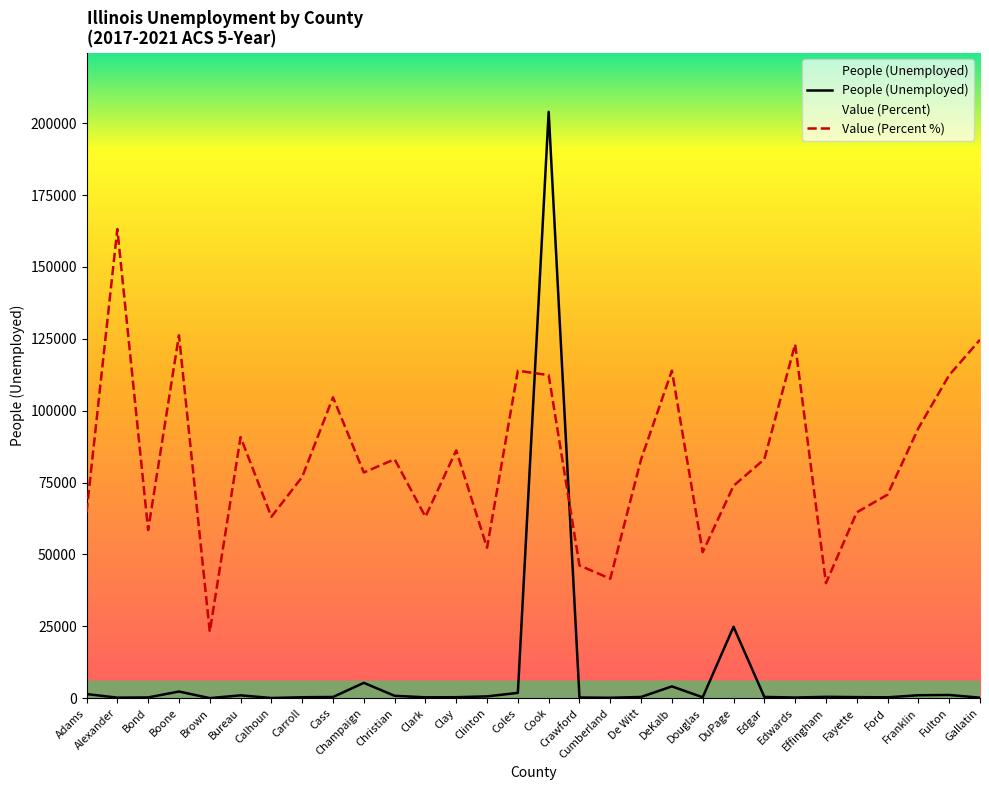

Which series ends up on top after the final intersection of People (Unemployed) and Value (Percent %)?

Value (Percent %)